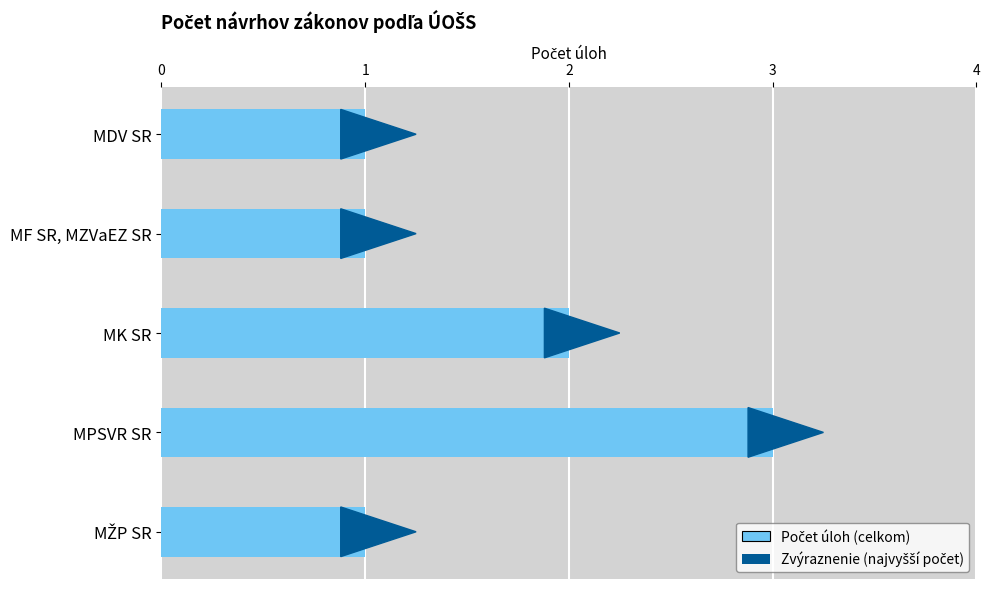

The chart shows a value of 1 at MDV SR. True or false?

True